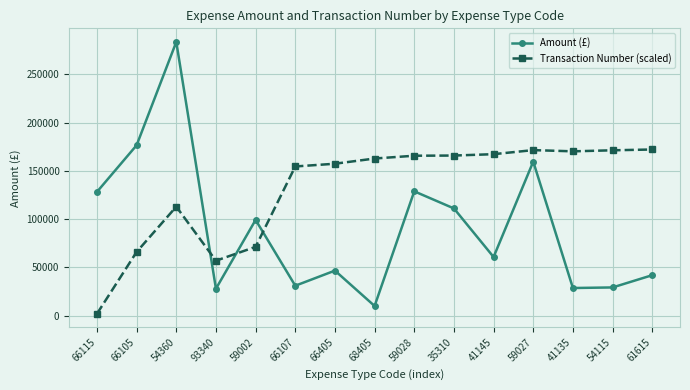

What is the spread (max minus min) of values at 66107?

123549.2